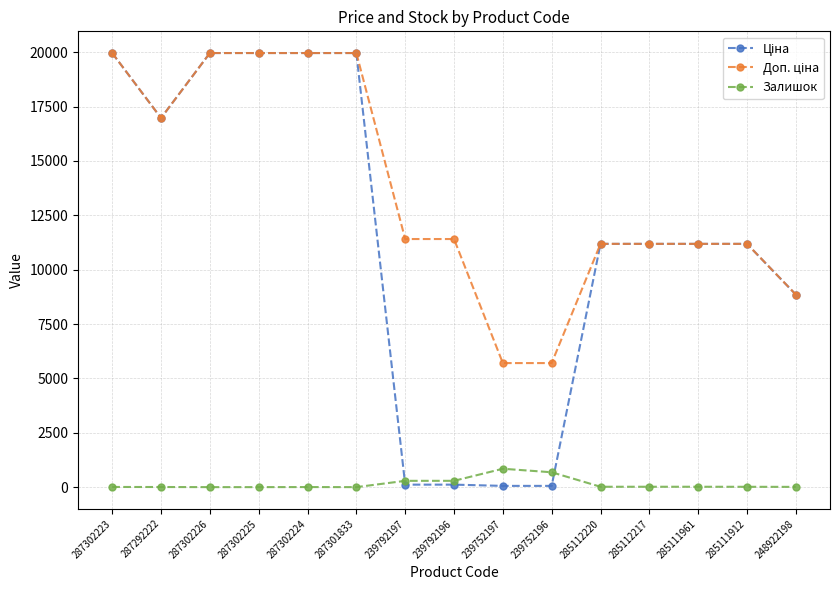

What is the total value across all series at 287301833?

39928.3